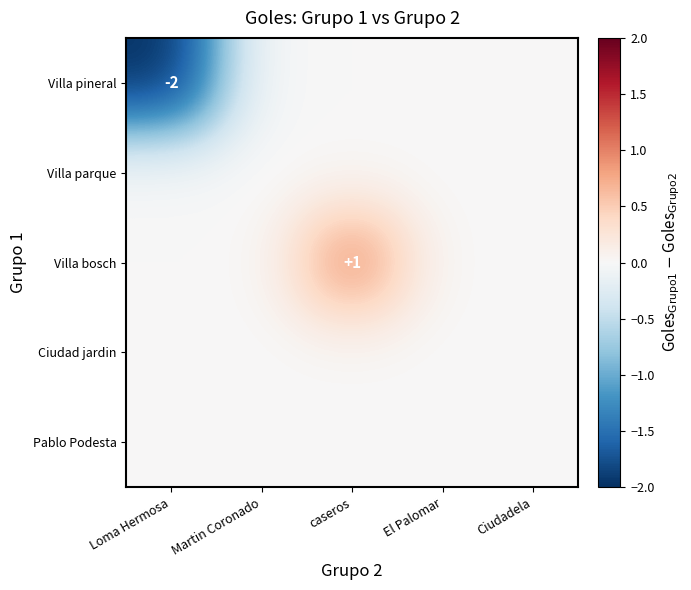

Which series has the widest spread of values?

Villa pineral